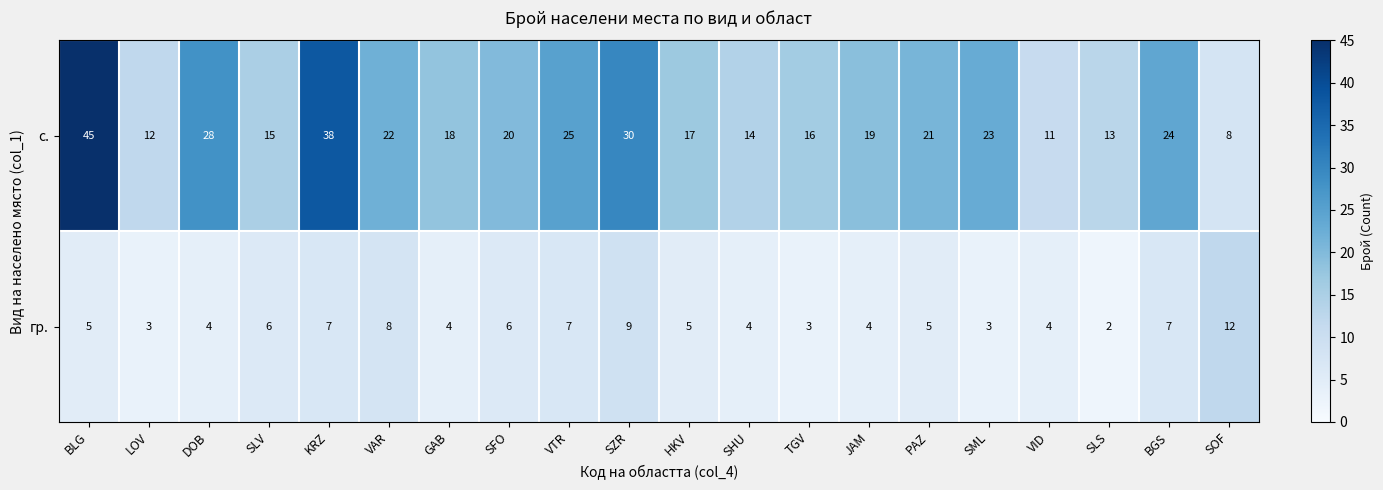

Which series has the widest spread of values?

с.